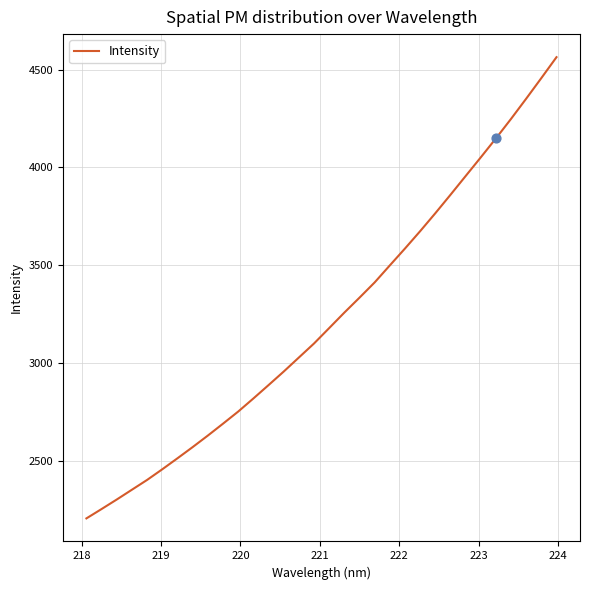

What is the smallest value displayed?

2205.0